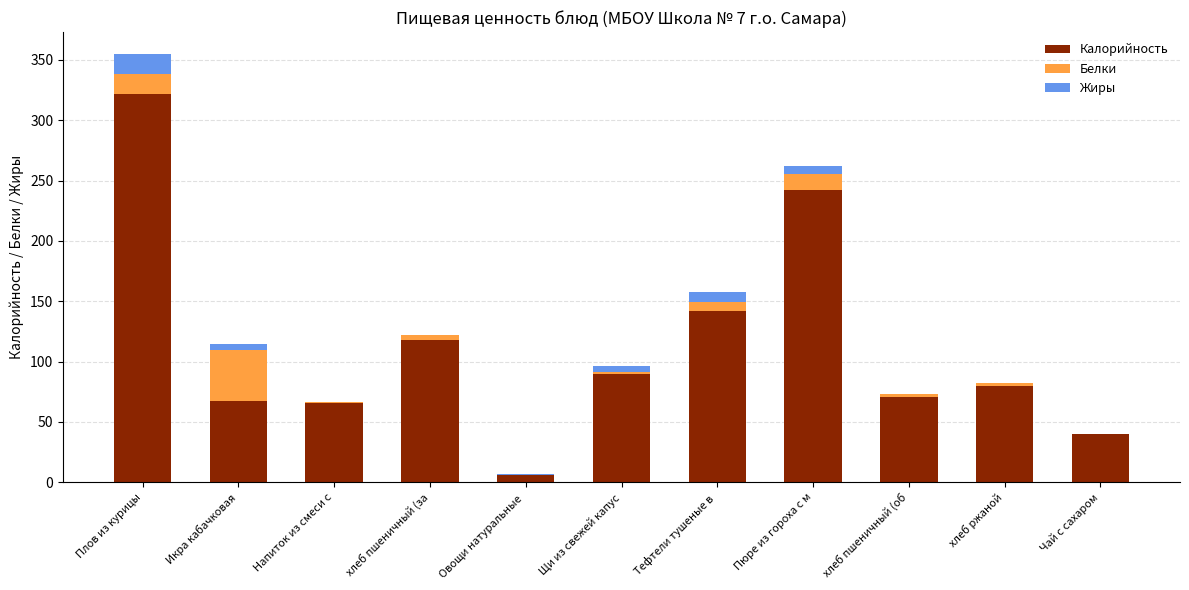

Does the chart contain stacked bars?

Yes